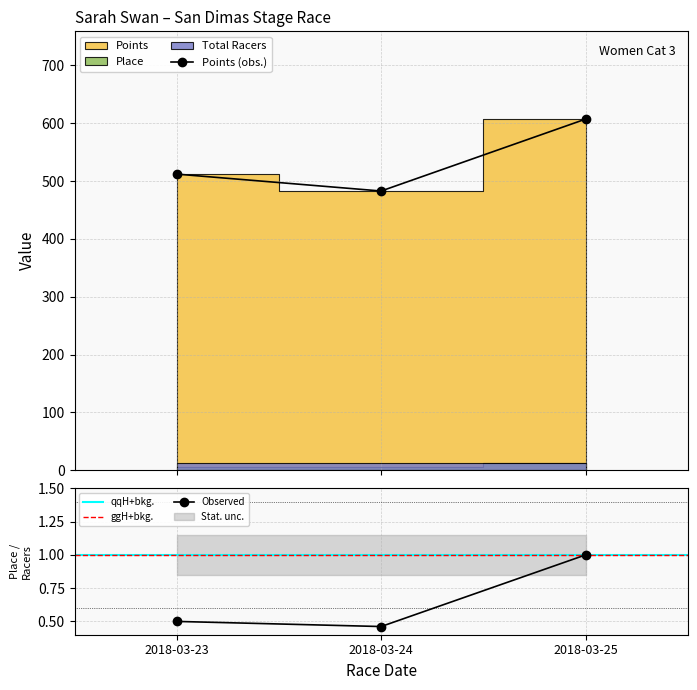

Read the Points value at 2018-03-24.

482.7